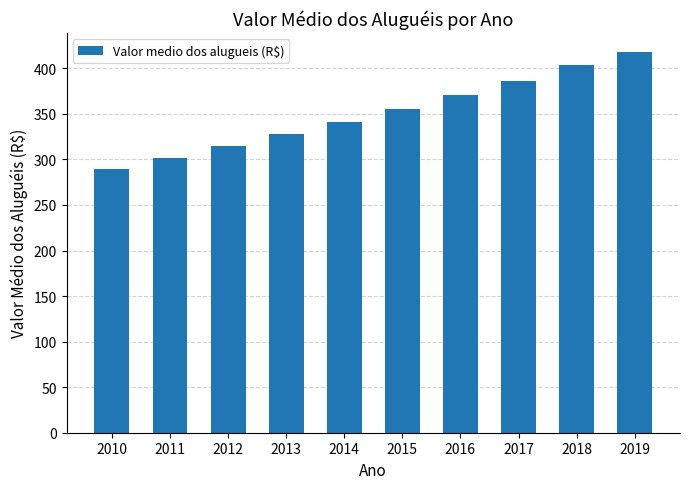

How many bars are there in total?

10